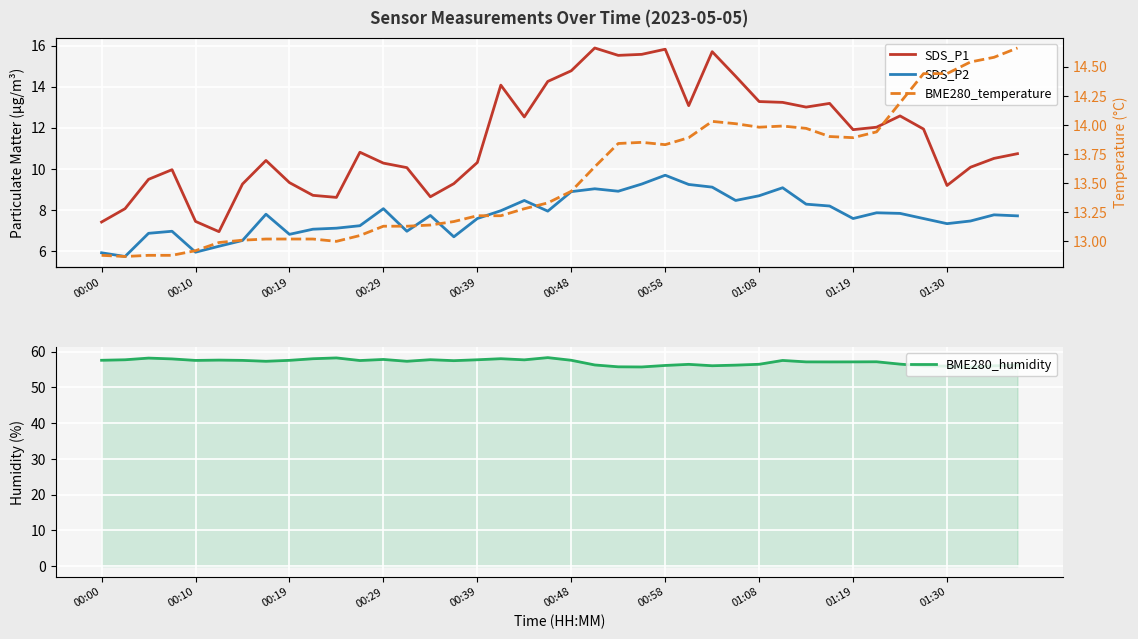

What is the highest value of the BME280_humidity series?

58.3